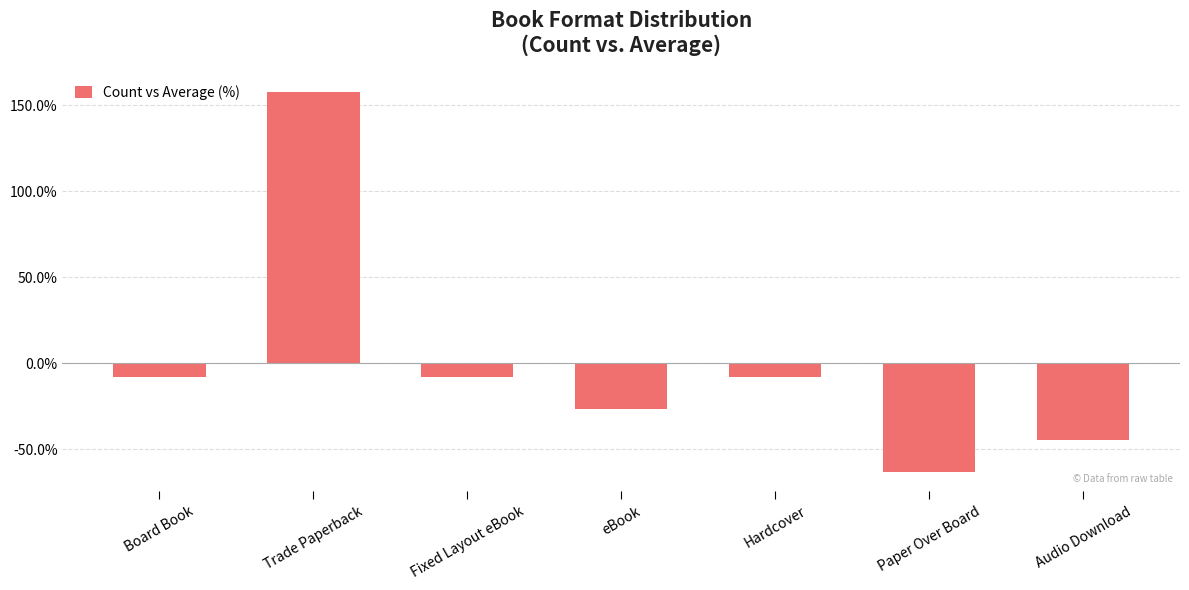

What is the minimum value shown in the chart?

-63.2